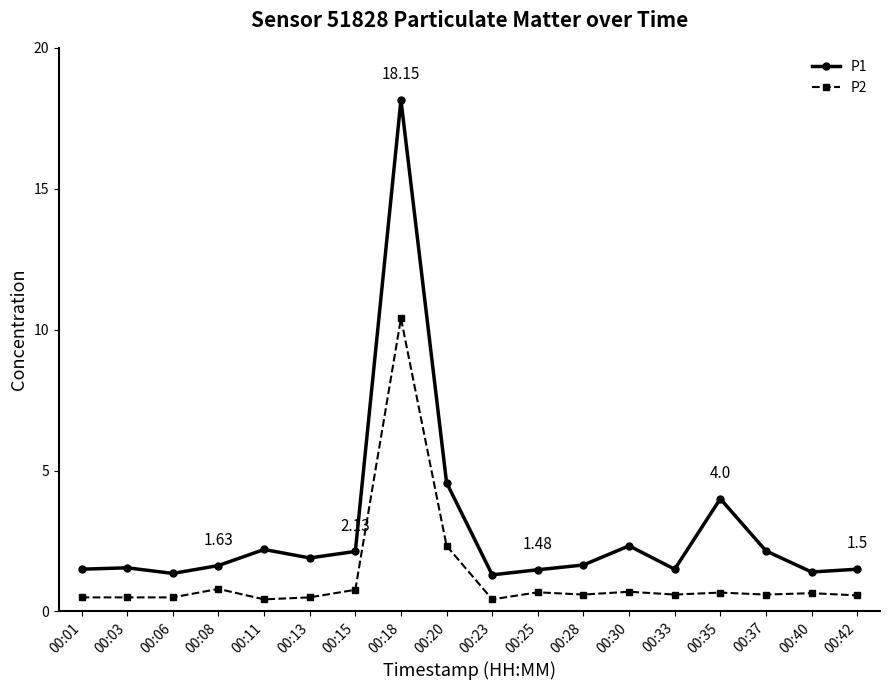

How many lines are shown in the chart?

2